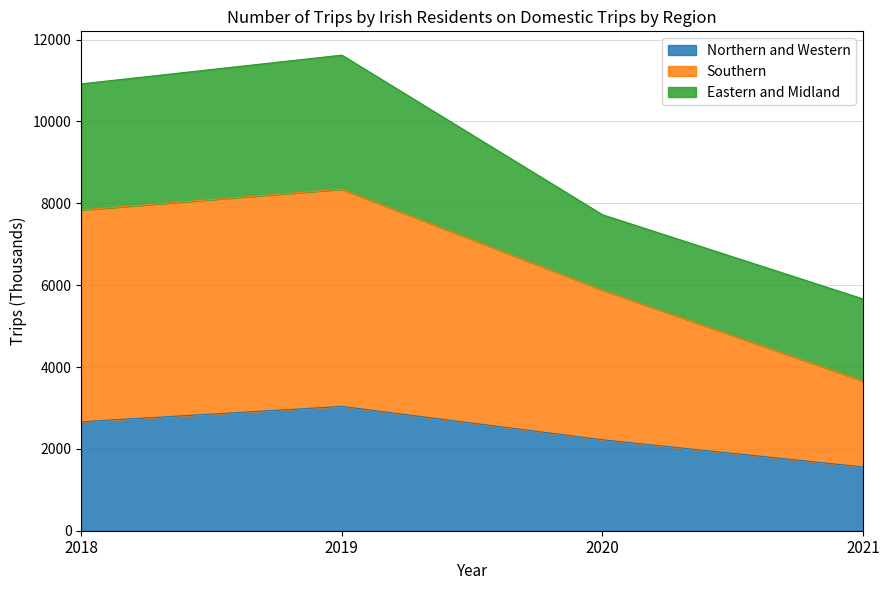

Which label corresponds to the largest value in the chart?

2019